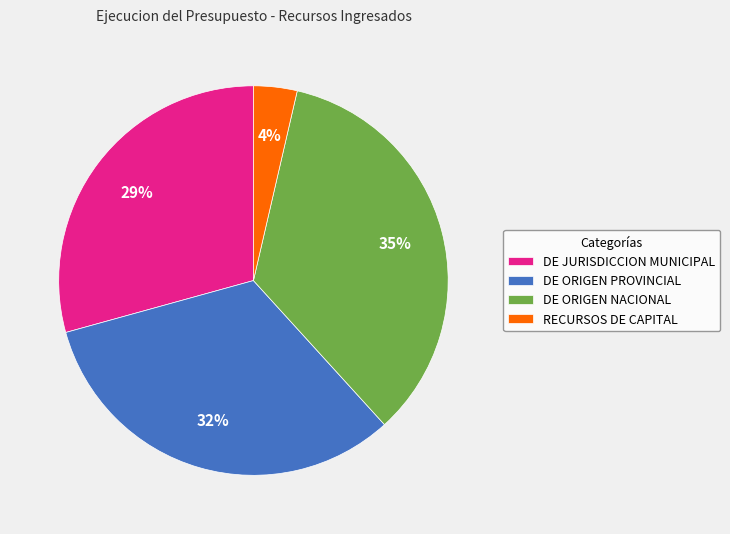

Approximately how many times larger is the value at DE JURISDICCION MUNICIPAL compared to DE ORIGEN PROVINCIAL?

0.9